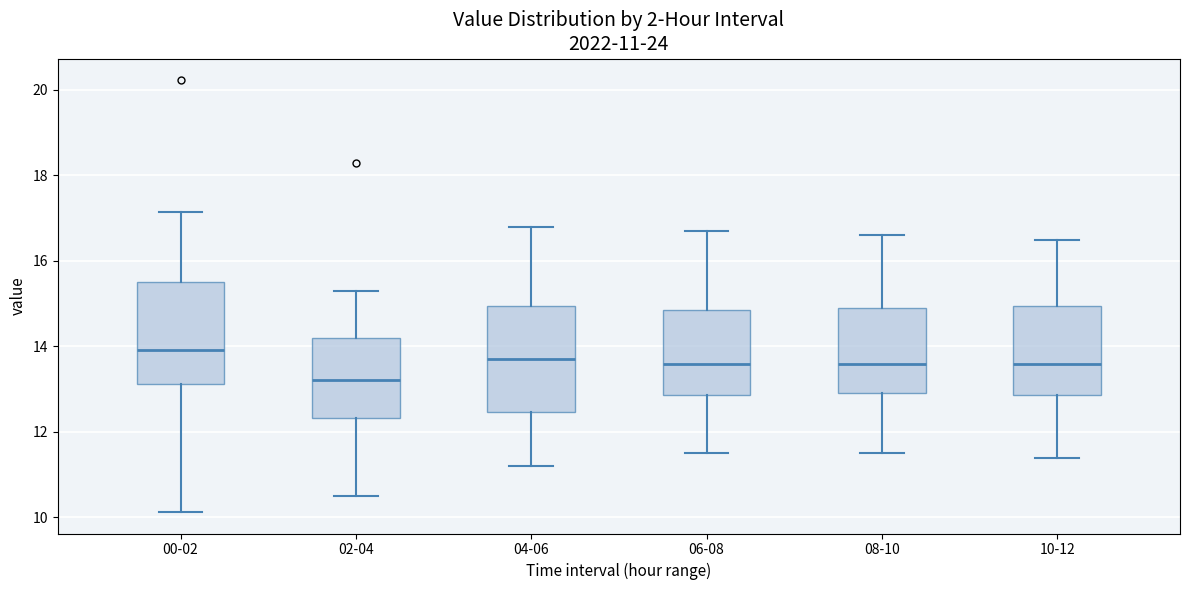

Which box's median line is the lowest?

02-04